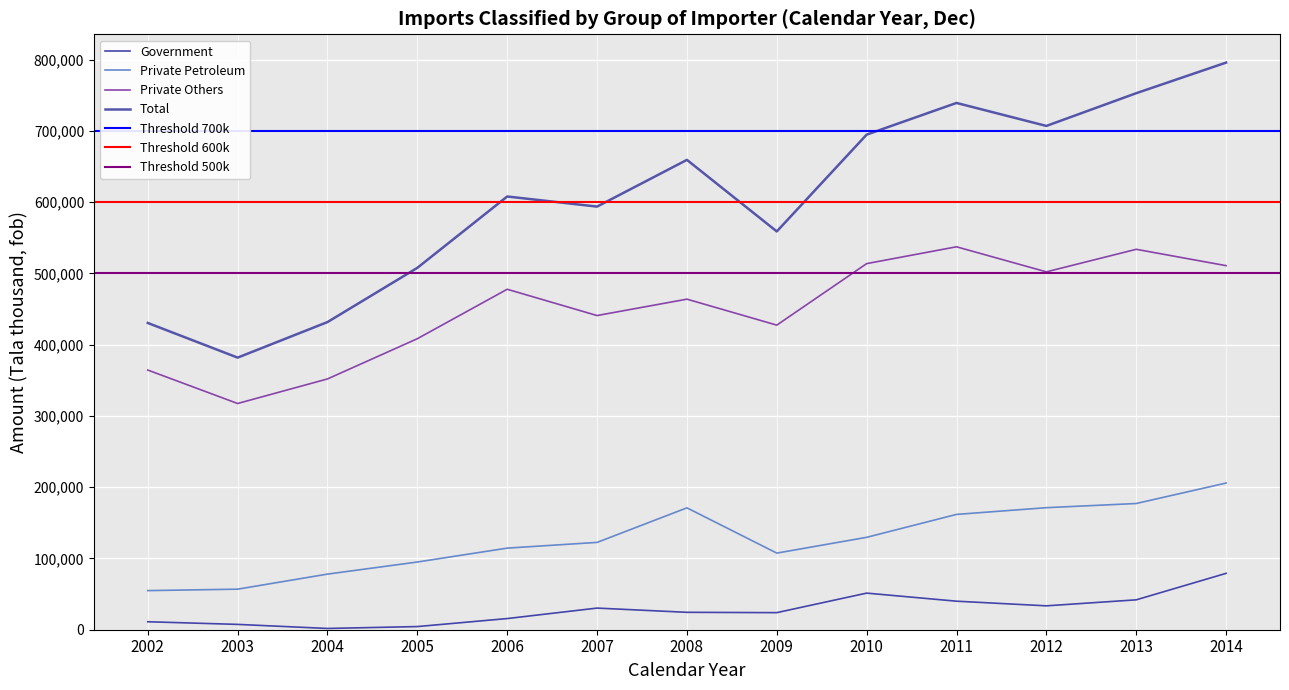

Reading right to left, extract all data points from this chart.

Government: 2014=79094	2013=41933	2012=33518	2011=40029	2010=51359	2009=23958	2008=24423	2007=30353	2006=15665	2005=4425	2004=1767	2003=7472	2002=11187
Private Petroleum: 2014=205794	2013=177064	2012=171209	2011=161781	2010=129618	2009=107493	2008=170984	2007=122511	2006=114483	2005=94988	2004=78017	2003=56897	2002=54873
Private Others: 2014=510771	2013=533721	2012=502066	2011=537238	2010=513625	2009=427327	2008=463774	2007=440775	2006=477661	2005=408297	2004=351844	2003=317385	2002=364313
Total: 2014=795659	2013=752717	2012=706794	2011=739048	2010=694602	2009=558779	2008=659181	2007=593639	2006=607809	2005=507710	2004=431628	2003=381754	2002=430375